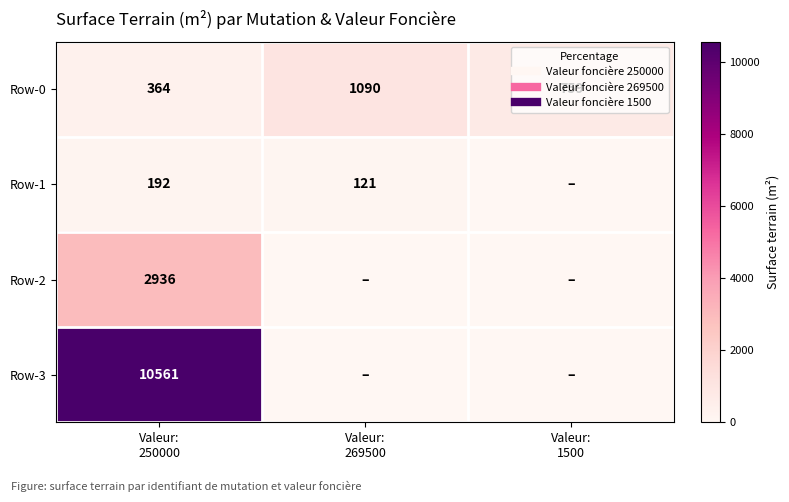

Count the number of data series in this chart.

4